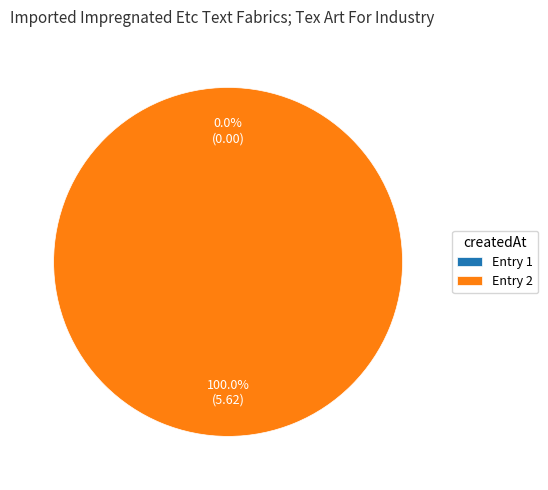

Combined, what portion of the pie is 2022-09-11T07:24:25.822Z and 2022-09-11T06:36:18.941Z?

100.0%